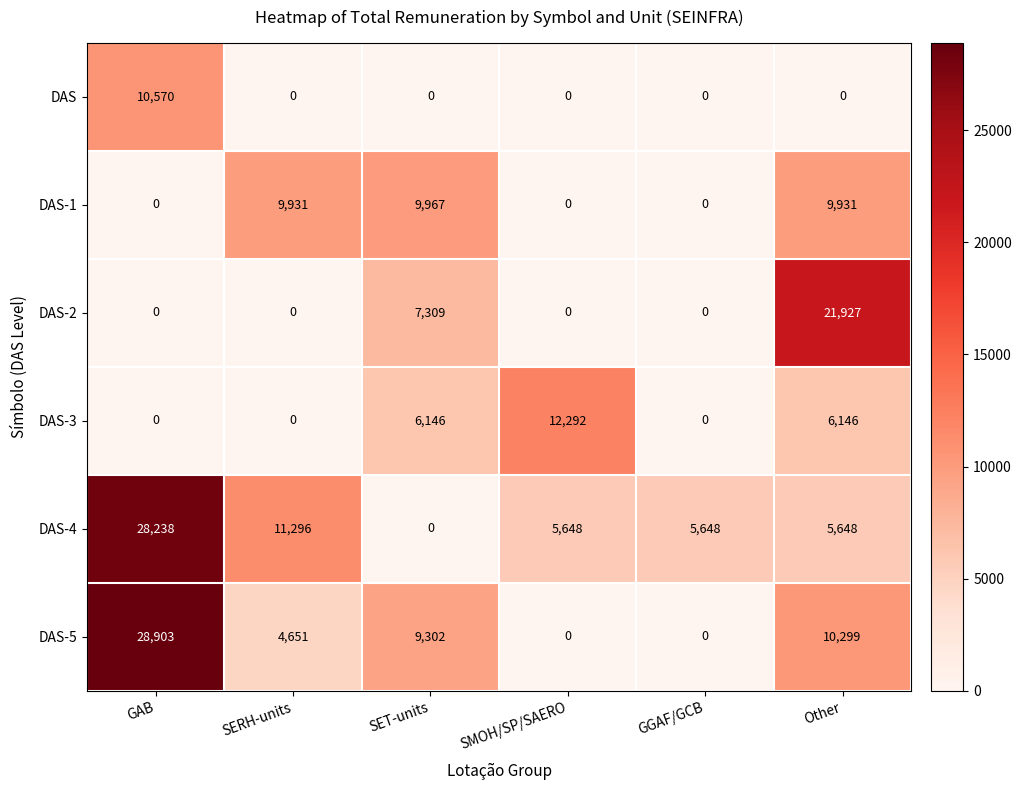

The DAS-1 series shows 9931 at SERH-units. True or false?

True